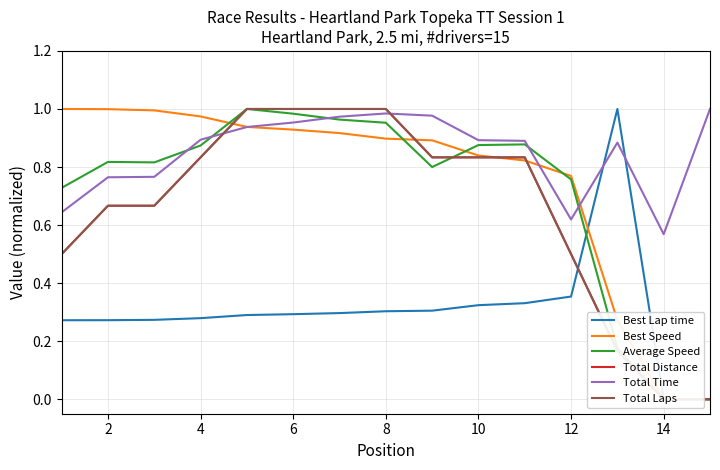

Reading left to right, what are all the values shown in this chart?

Best Lap time: 0.3	0.3	0.3	0.3	0.3	0.3	0.3	0.3	0.3	0.3	0.3	0.4	1.0	0.0	0.0
Best Speed: 1.0	1.0	1.0	1.0	0.9	0.9	0.9	0.9	0.9	0.8	0.8	0.8	0.3	0.0	0.0
Average Speed: 0.7	0.8	0.8	0.9	1.0	1.0	1.0	1.0	0.8	0.9	0.9	0.8	0.2	0.0	0.0
Total Distance: 0.5	0.7	0.7	0.8	1.0	1.0	1.0	1.0	0.8	0.8	0.8	0.5	0.2	0.0	0.0
Total Time: 0.6	0.8	0.8	0.9	0.9	1.0	1.0	1.0	1.0	0.9	0.9	0.6	0.9	0.6	1.0
Total Laps: 0.5	0.7	0.7	0.8	1.0	1.0	1.0	1.0	0.8	0.8	0.8	0.5	0.2	0.0	0.0